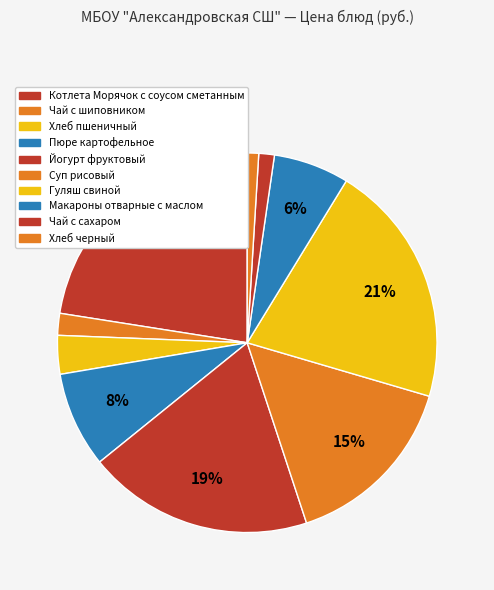

Count the number of slices in the pie.

10